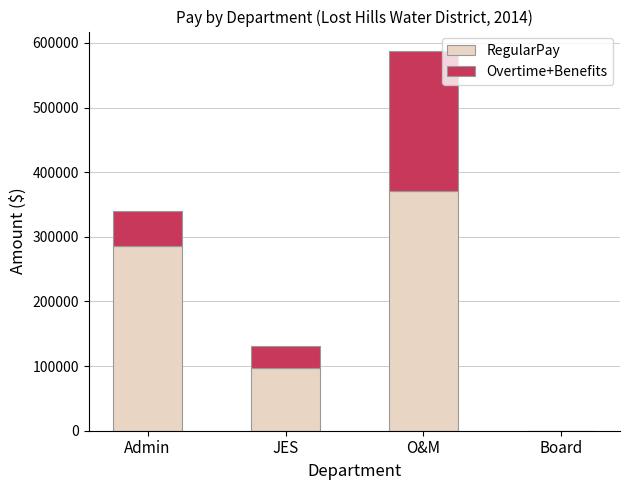

The value of RegularPay at O&M is 370384. True or false?

True